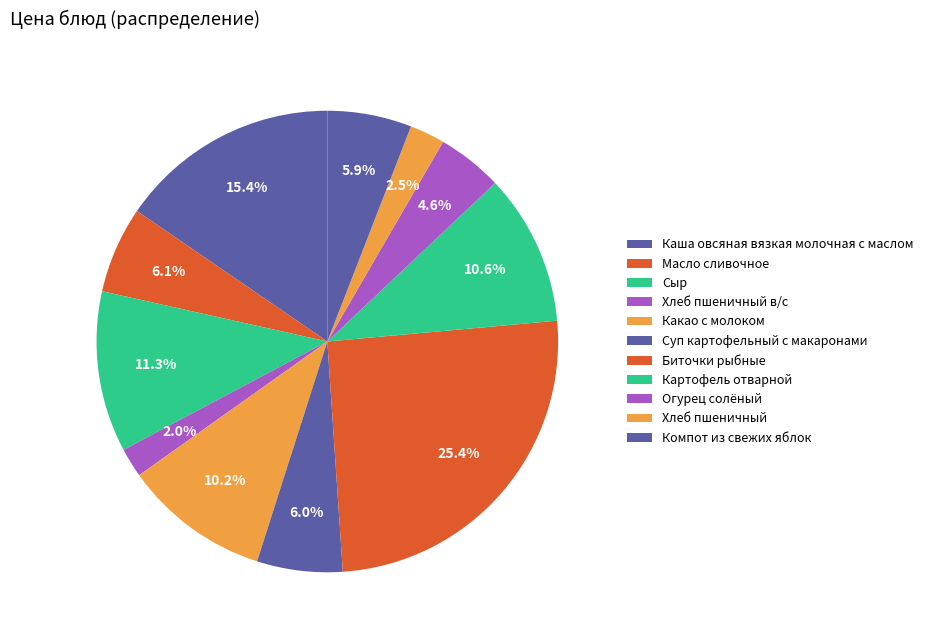

The Компот из свежих яблок slice represents 1% of the pie. True or false?

False